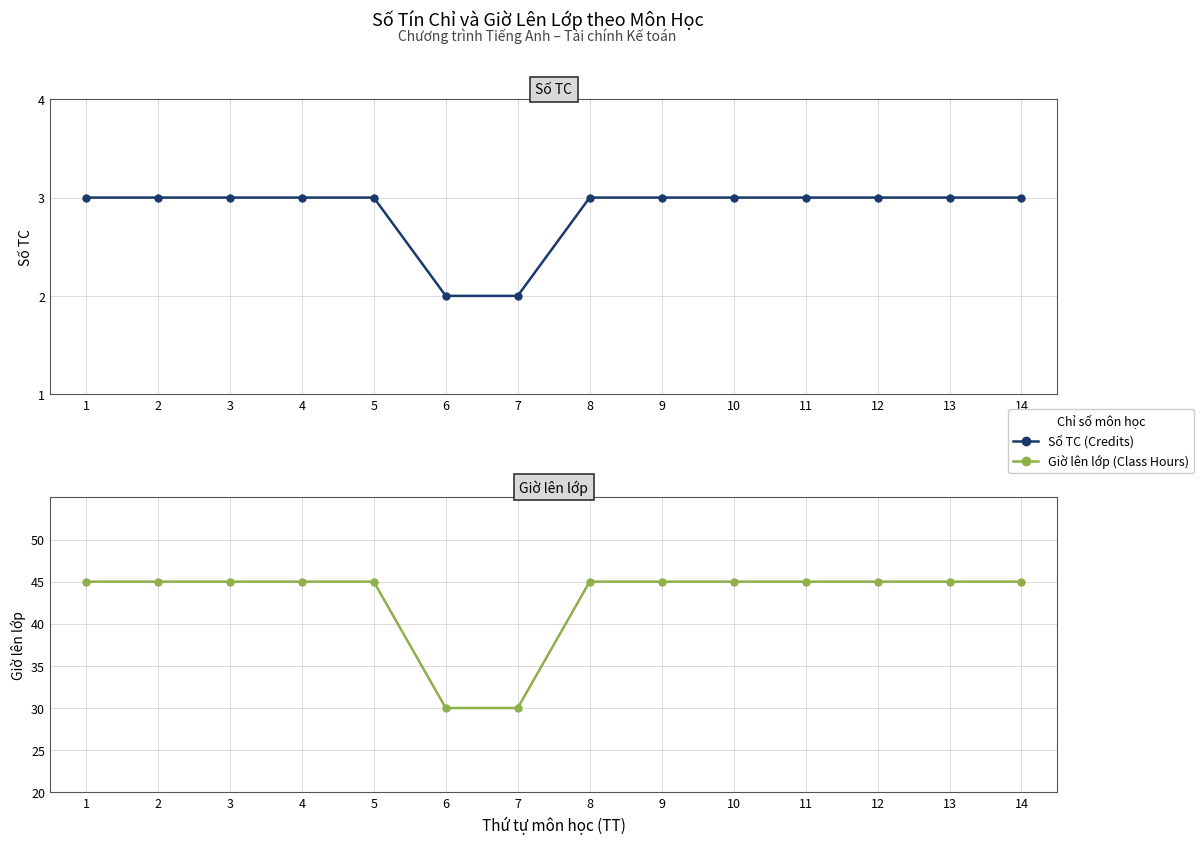

How many lines are shown in the chart?

2